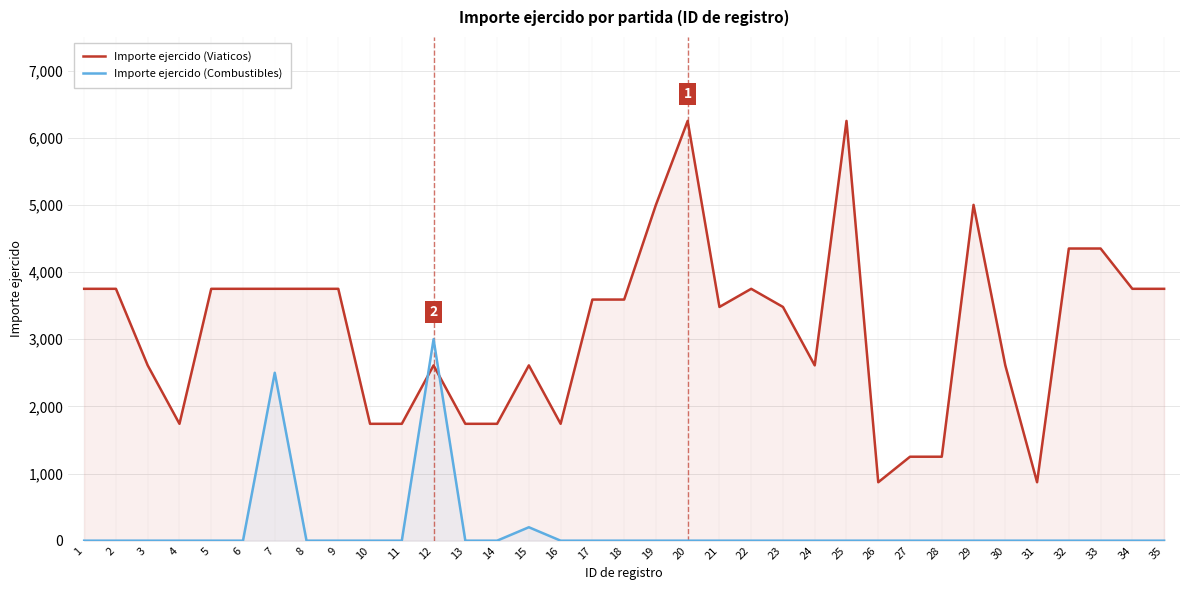

Reading left to right, transcribe all the data shown in this chart.

Importe ejercido (Viaticos): 3750	3750	2610	1740	3750	3750	3750	3750	3750	1740	1740	2610	1740	1740	2610	1740	3590	3590	5000	6250	3480	3750	3480	2610	6250	870	1250	1250	5000	2610	870	4350	4350	3750	3750
Importe ejercido (Combustibles): 0	0	0	0	0	0	2500	0	0	0	0	3000	0	0	200	0	0	0	0	0	0	0	0	0	0	0	0	0	0	0	0	0	0	0	0